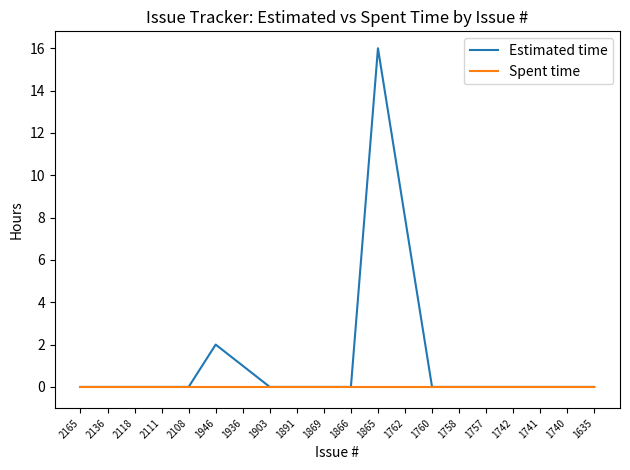

Rank the series by their average value, from highest to lowest.

Estimated time, Spent time